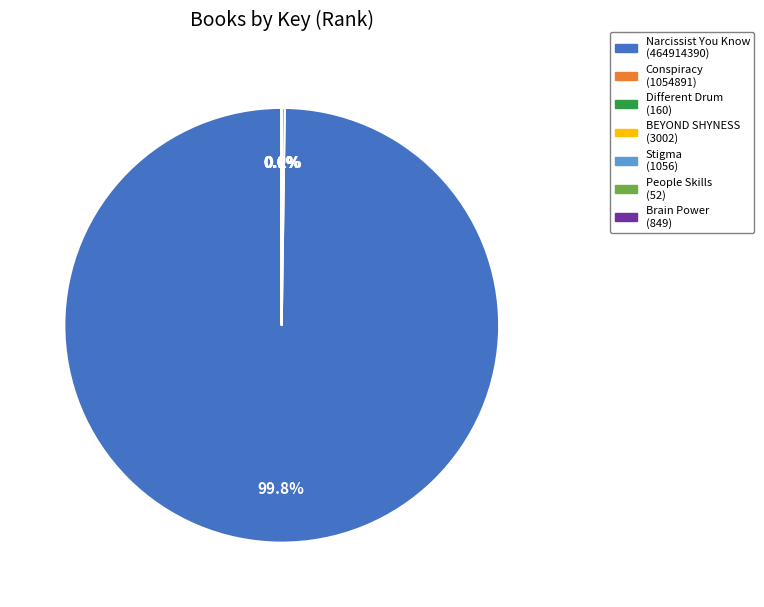

How much of the chart is everything except Narcissist You Know?

0.2%